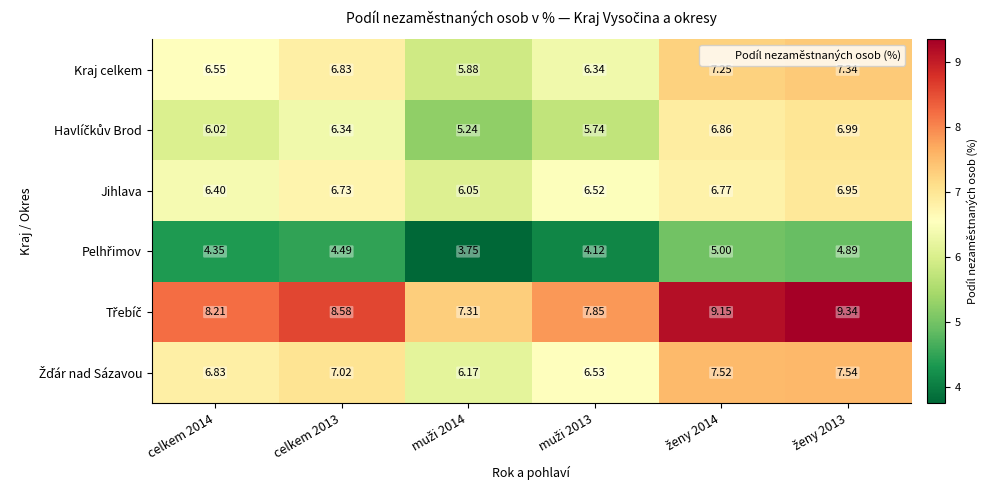

How many data points in Kraj celkem are above 6?

5